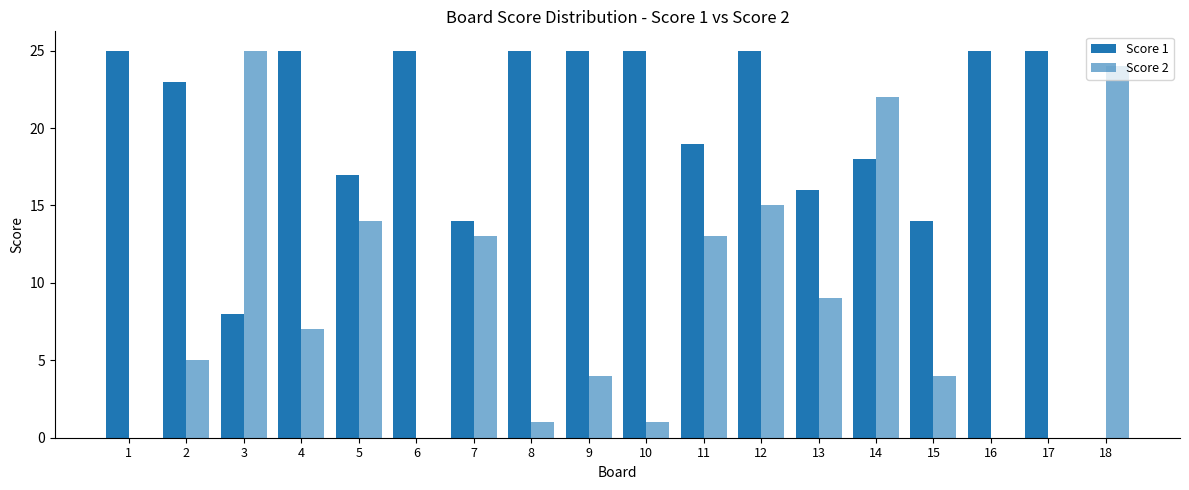

Rank the series by their maximum value, from highest to lowest.

Score 1, Score 2